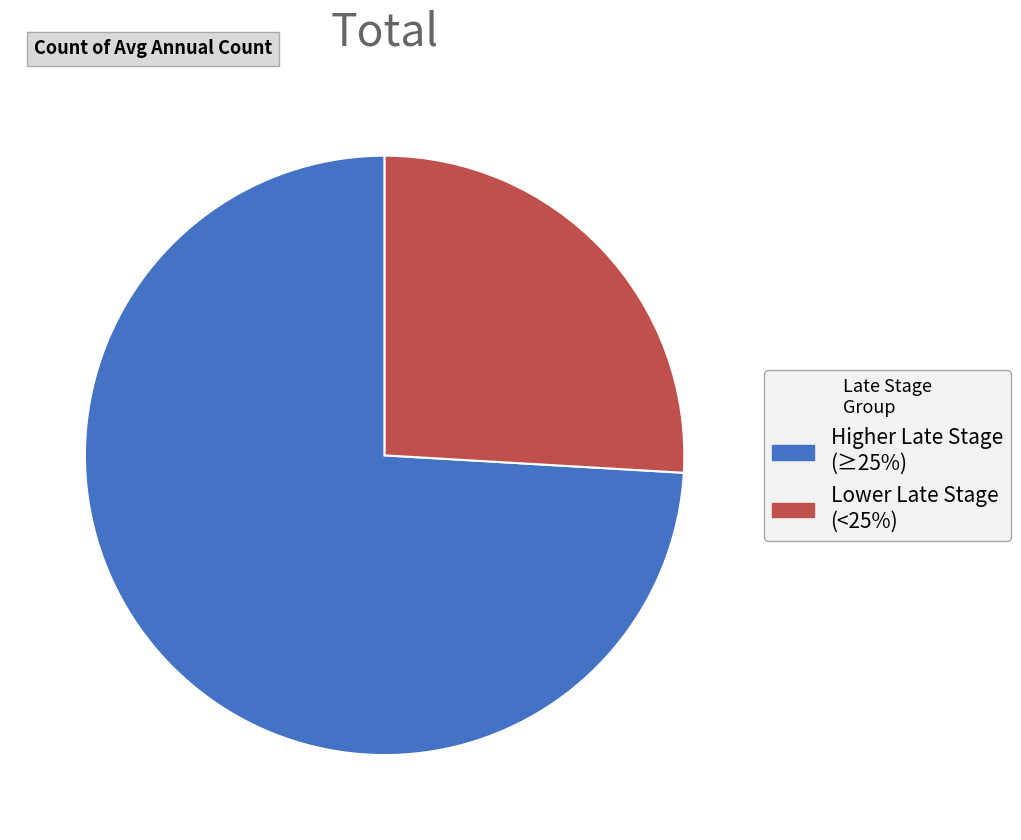

True or false: Lower Late Stage (<25%) accounts for 26% of the total.

True